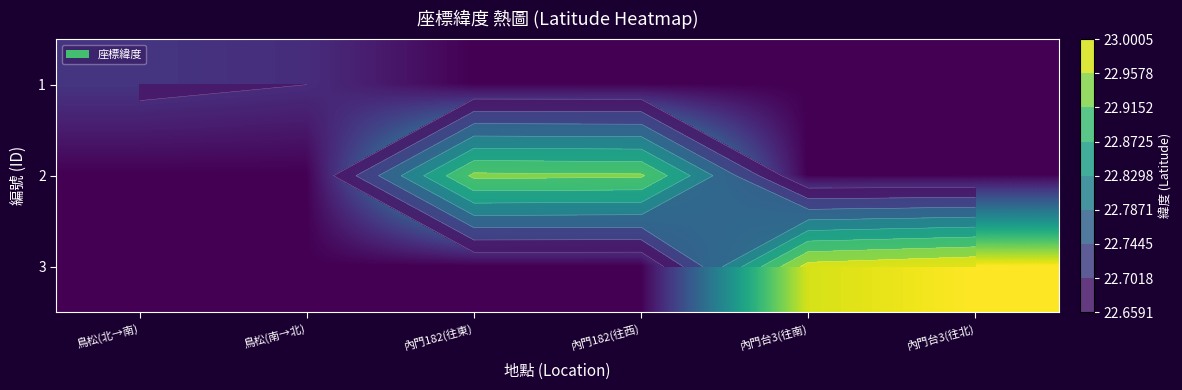

What is the smallest value displayed?

22.6